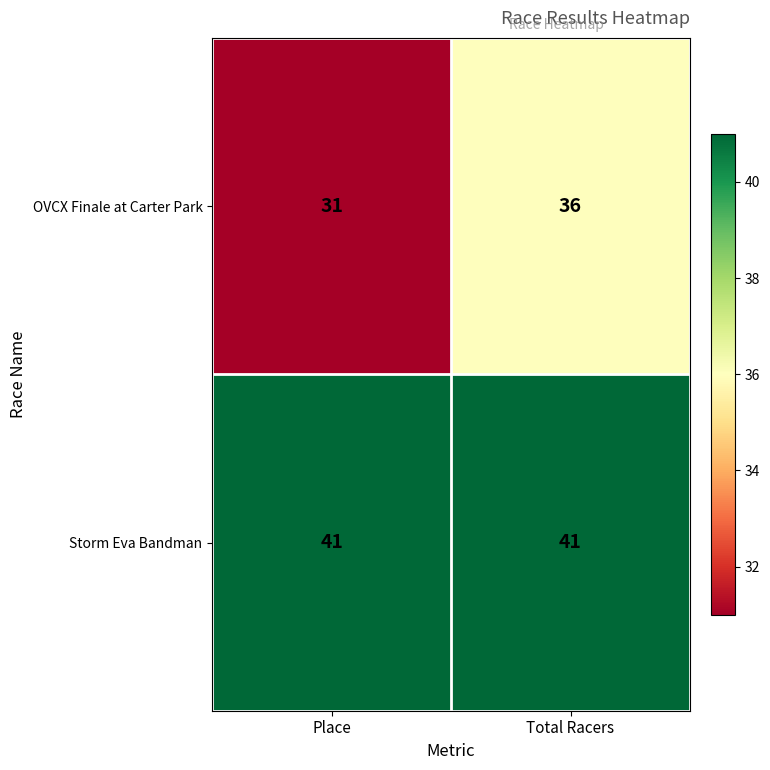

At how many categories does at least one series exceed 35?

2